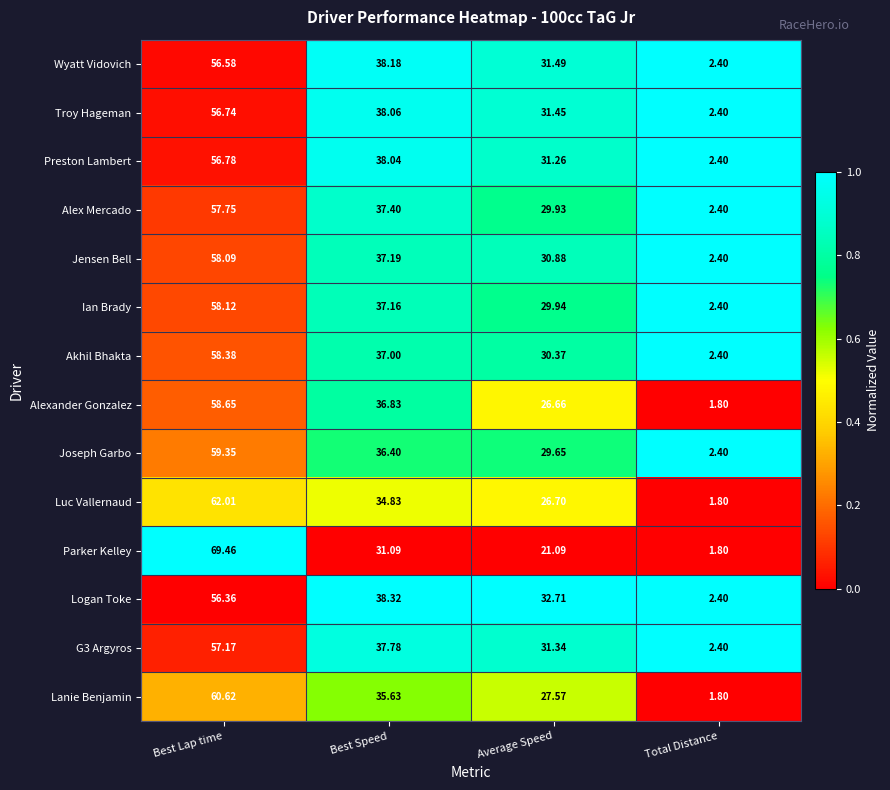

Which series has the largest range (max minus min)?

Parker Kelley